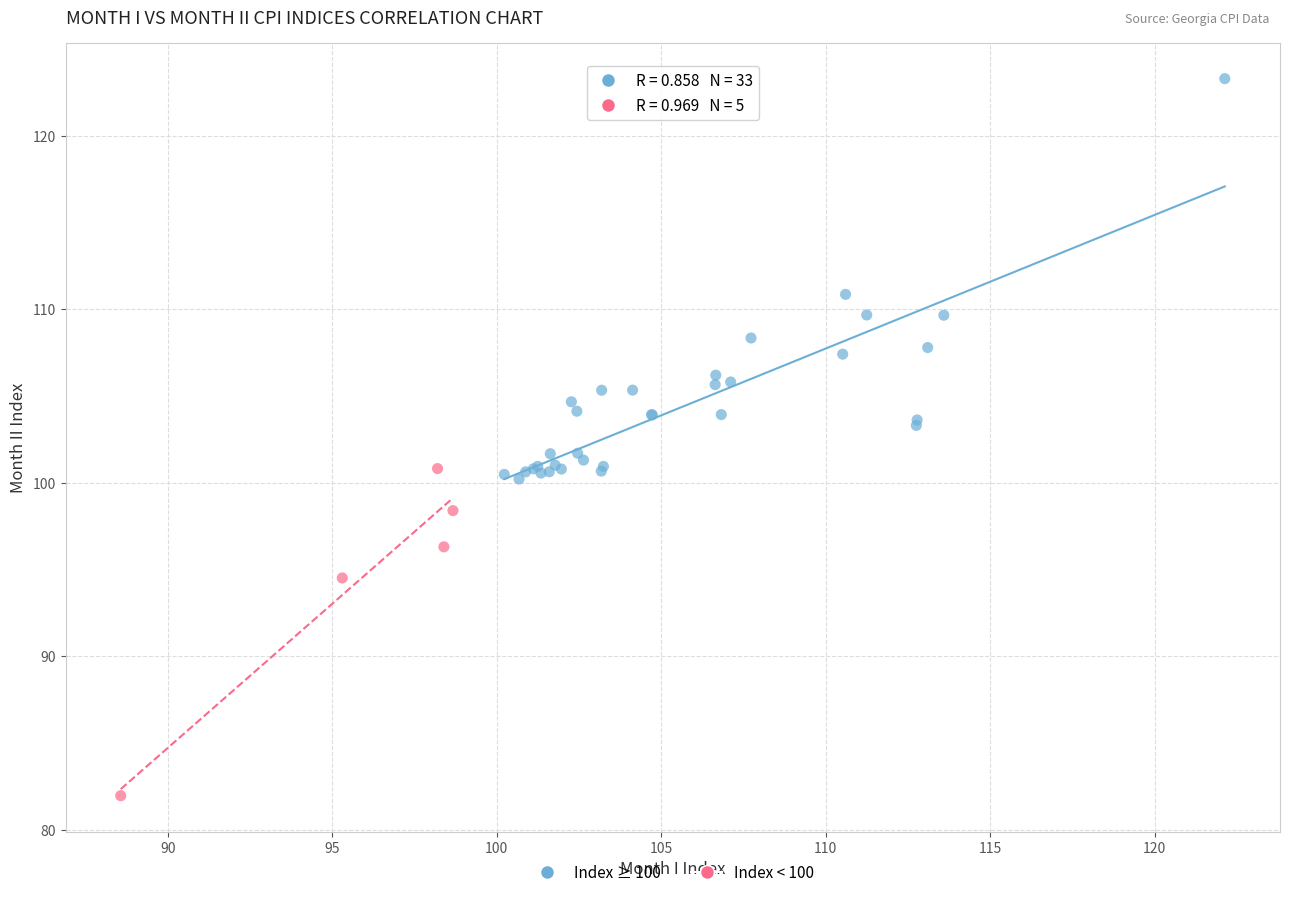

Which series reaches the maximum Y coordinate?

Index ≥ 100